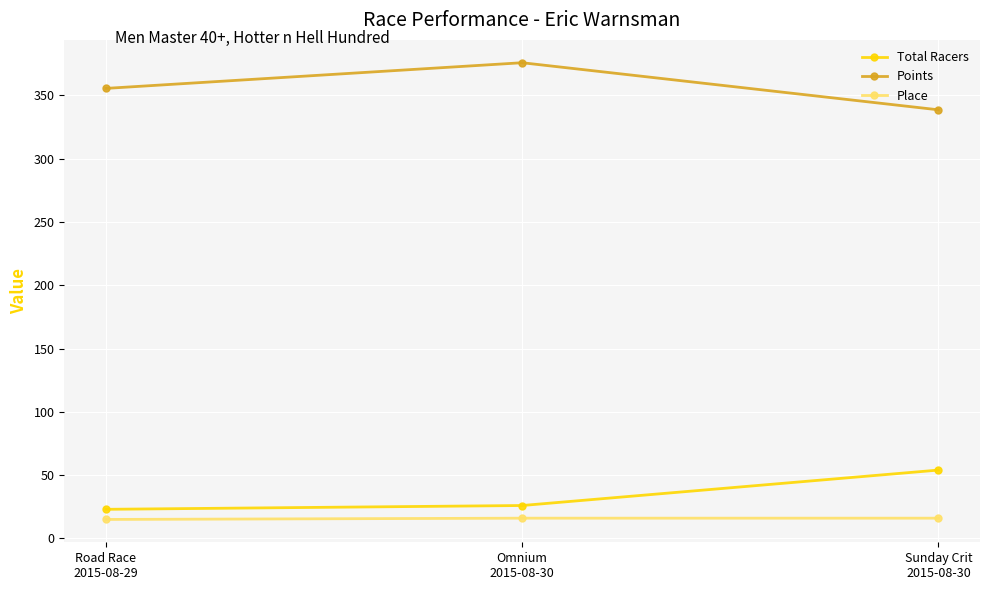

What is the approximate value of Place at Omnium
2015-08-30?

16.0